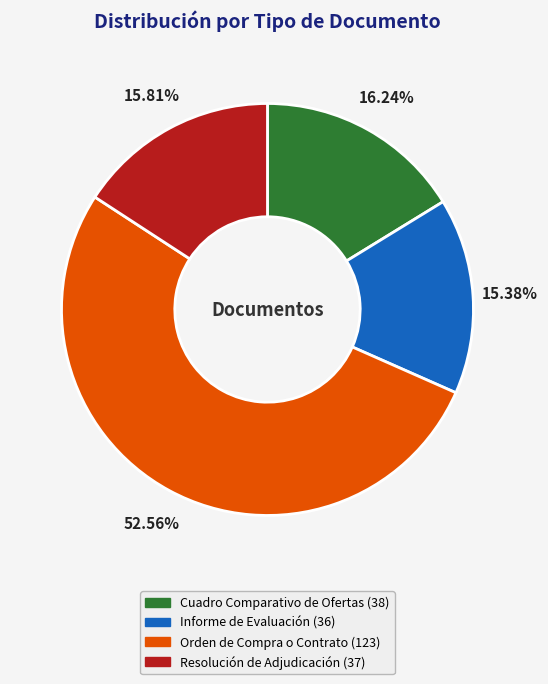

What is the ratio of the value at Orden de Compra o Contrato to the value at Informe de Evaluación?

3.4